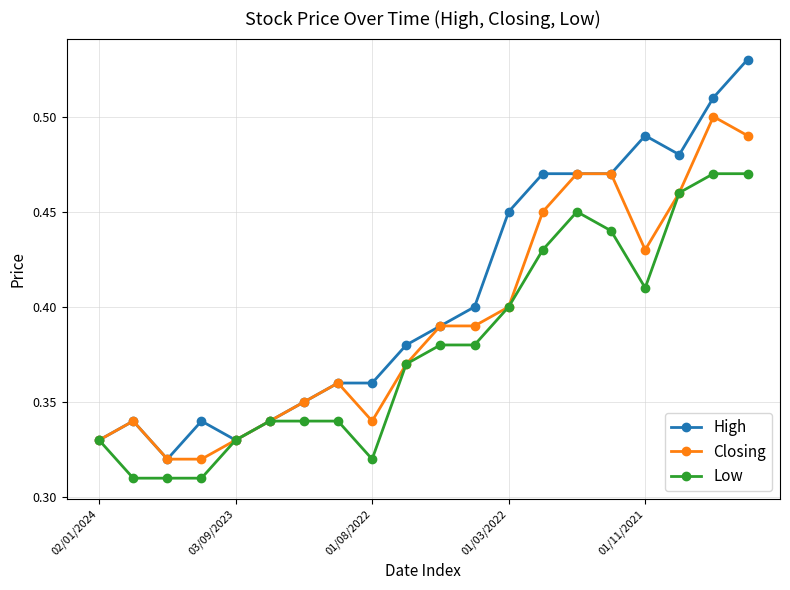

At how many categories does at least one series exceed 0?

20